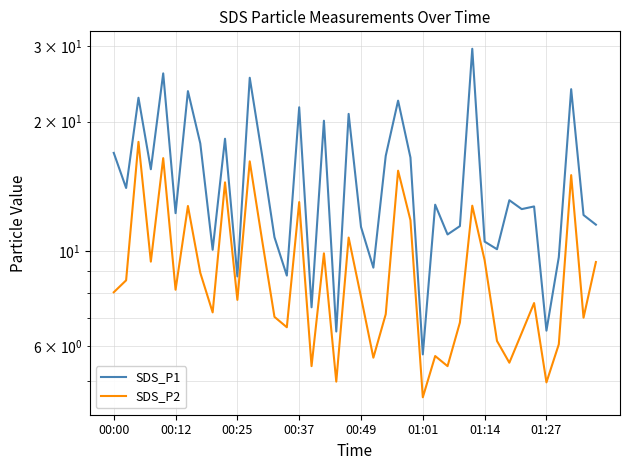

Reading left to right, what are all the values shown in this chart?

SDS_P1: 16.9	14.0	22.7	15.5	25.9	12.2	23.6	17.8	10.1	18.2	8.7	25.3	16.7	10.8	8.8	21.6	7.4	20.1	6.5	20.9	11.4	9.2	16.6	22.4	16.5	5.8	12.8	10.9	11.4	29.6	10.5	10.1	13.1	12.5	12.7	6.5	9.7	23.8	12.1	11.5
SDS_P2: 8.0	8.6	17.9	9.4	16.4	8.1	12.7	8.9	7.2	14.4	7.7	16.2	10.6	7.0	6.7	13.0	5.4	9.9	5.0	10.8	7.8	5.7	7.1	15.4	11.8	4.6	5.7	5.4	6.8	12.8	9.5	6.2	5.5	6.5	7.6	5.0	6.1	15.0	7.0	9.4